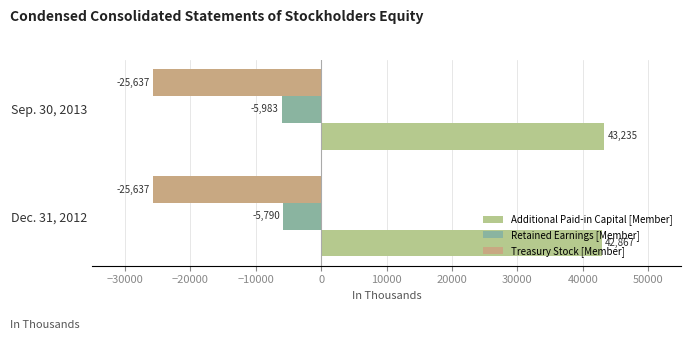

How many categories are shown in the chart?

2